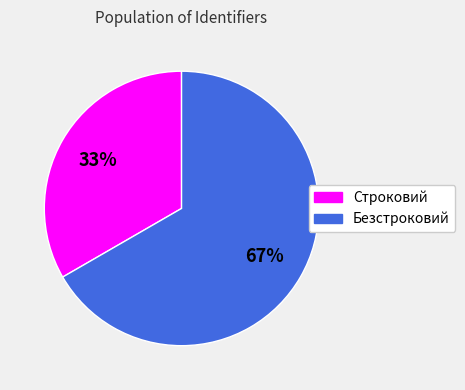

To the nearest percent, what portion does Безстроковий represent?

67%